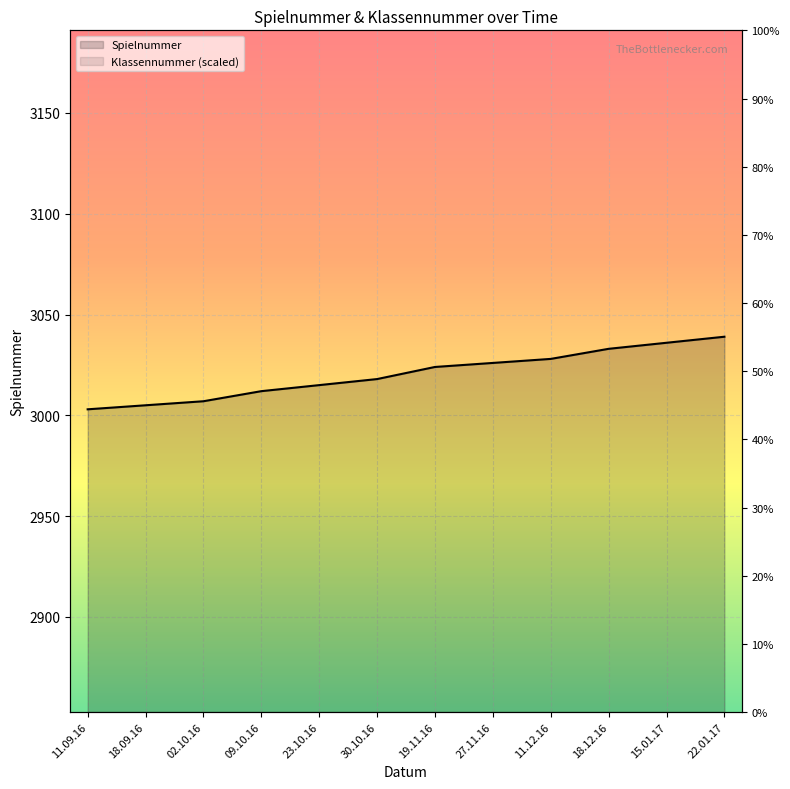

Is it true that Klassennummer (scaled) equals 2243.3 at 18.12.16?

False